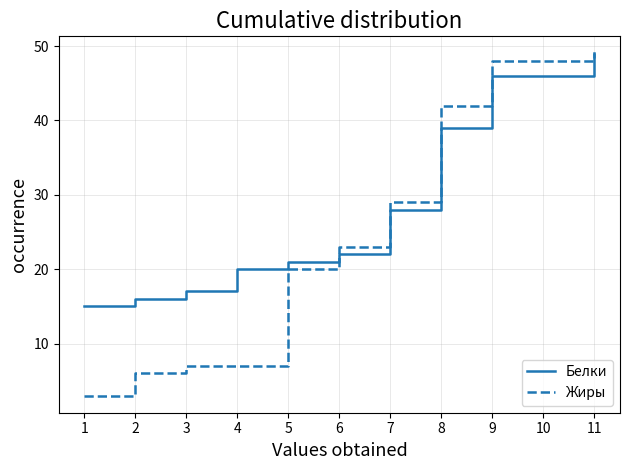

Rank the series by their average value, from highest to lowest.

Белки, Жиры